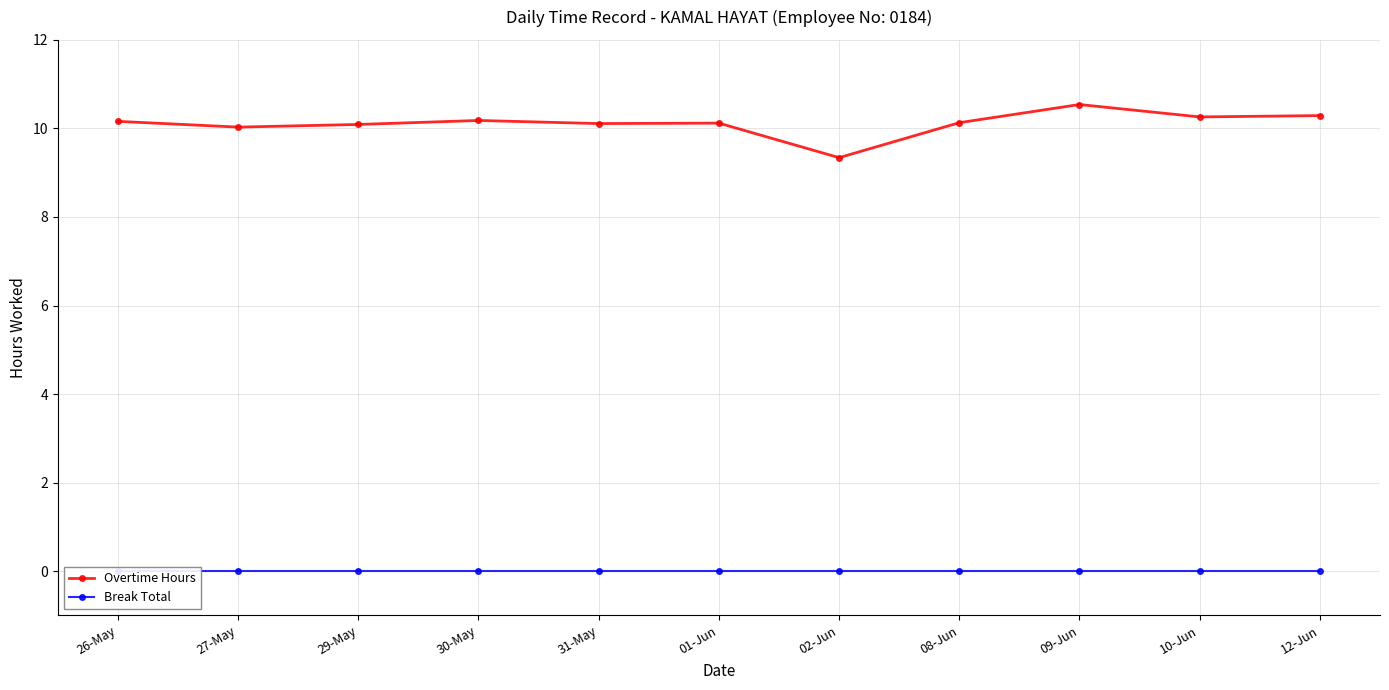

Reading left to right, extract all data points from this chart.

Overtime Hours: 10.2	10.0	10.1	10.2	10.1	10.1	9.3	10.1	10.5	10.3	10.3
Break Total: 0.0	0.0	0.0	0.0	0.0	0.0	0.0	0.0	0.0	0.0	0.0